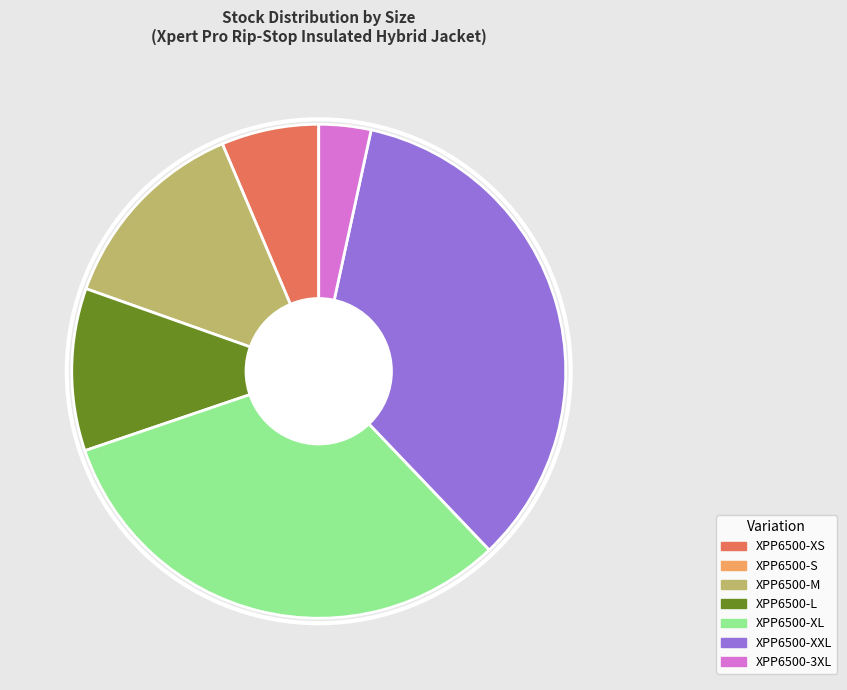

Is there any slice that represents more than half of the pie?

No